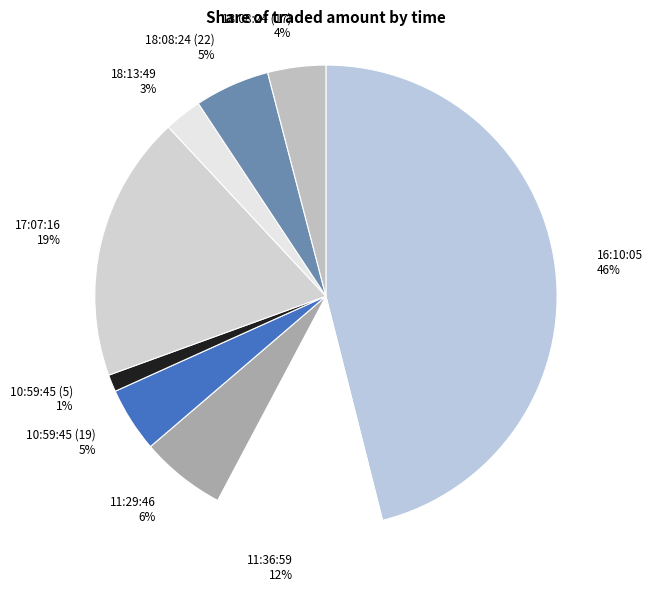

Is 18:08:24 (22) the majority of the pie?

No